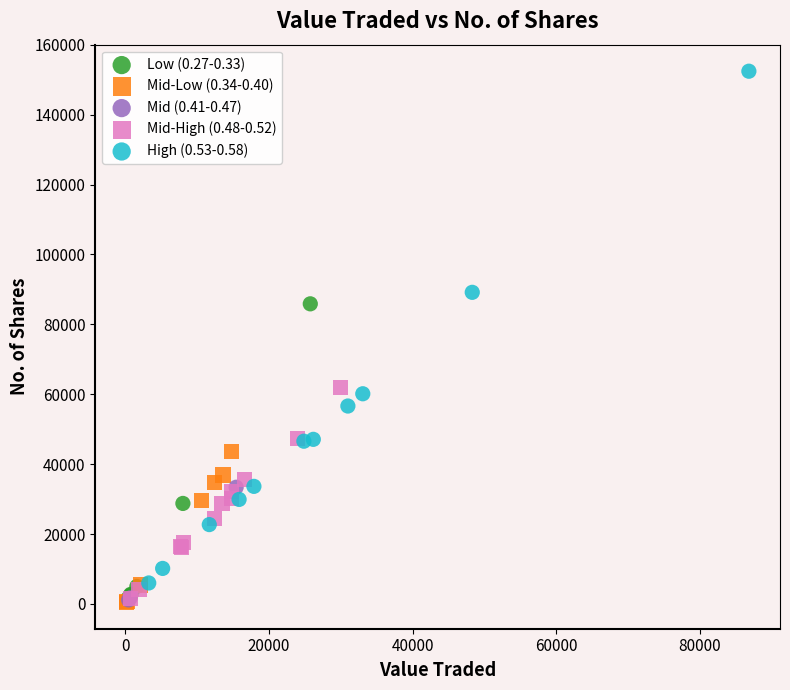

Which series reaches the maximum Y coordinate?

High (0.53-0.58)